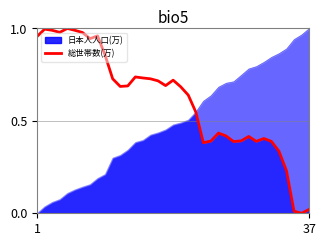

How many categories are shown in the chart?

37